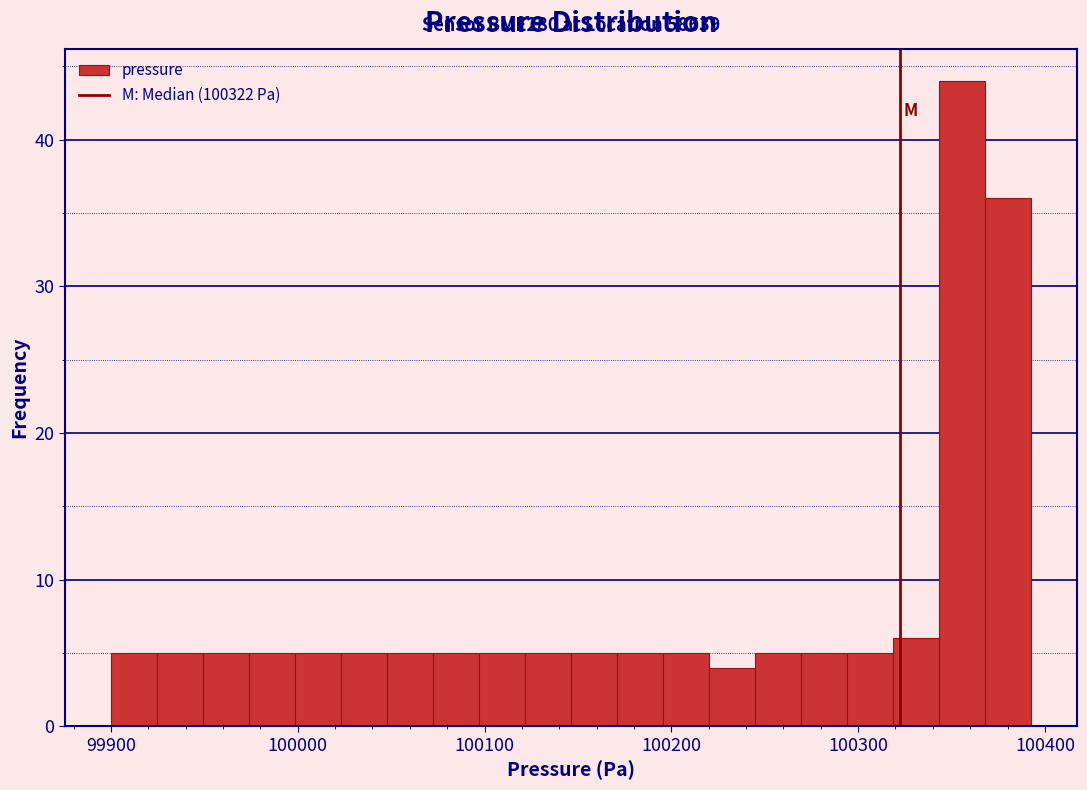

Around what value on the x-axis is the tallest bar? Give the approximate position of its centre, as read against the axis.

100360